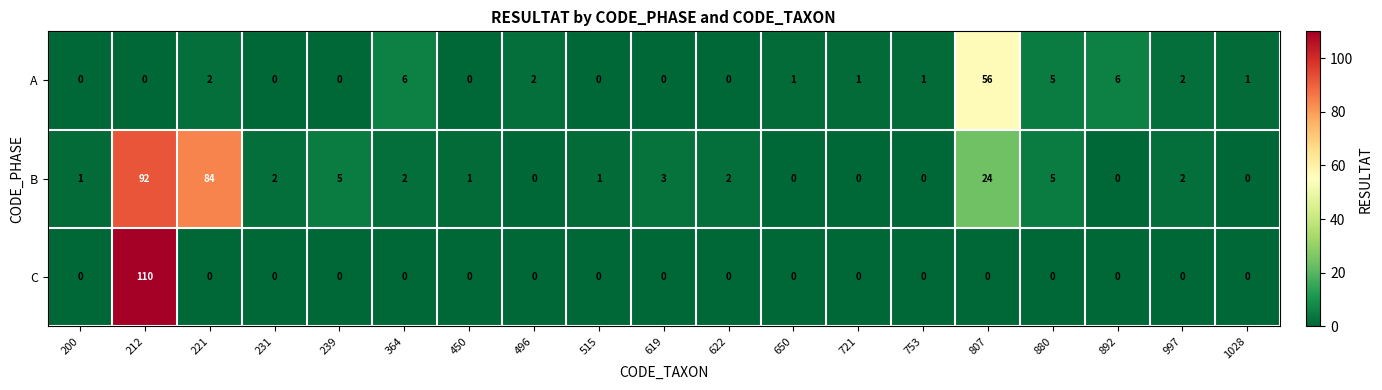

What is the maximum value for B?

92